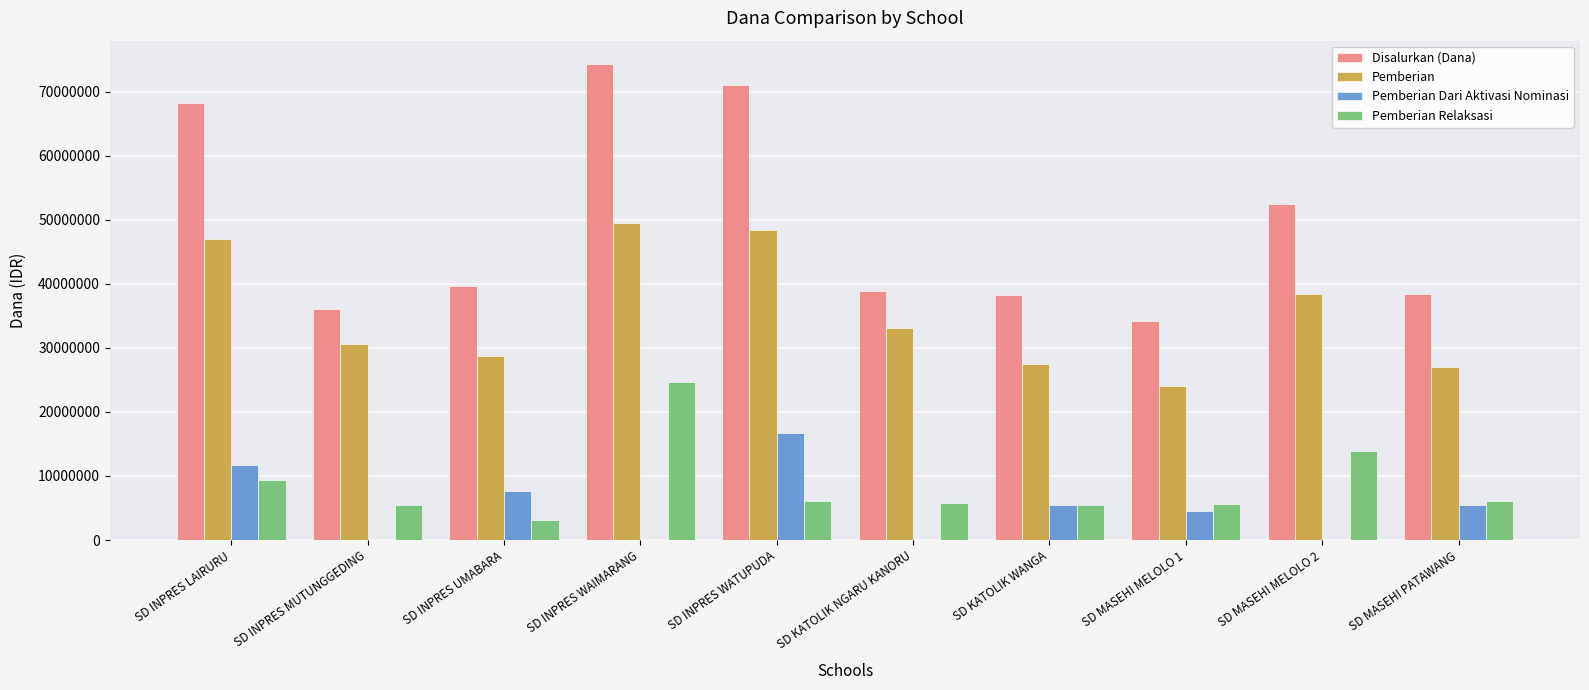

Is the value of Pemberian Relaksasi at SD INPRES UMABARA greater than the value of Disalurkan (Dana) at SD INPRES UMABARA?

No